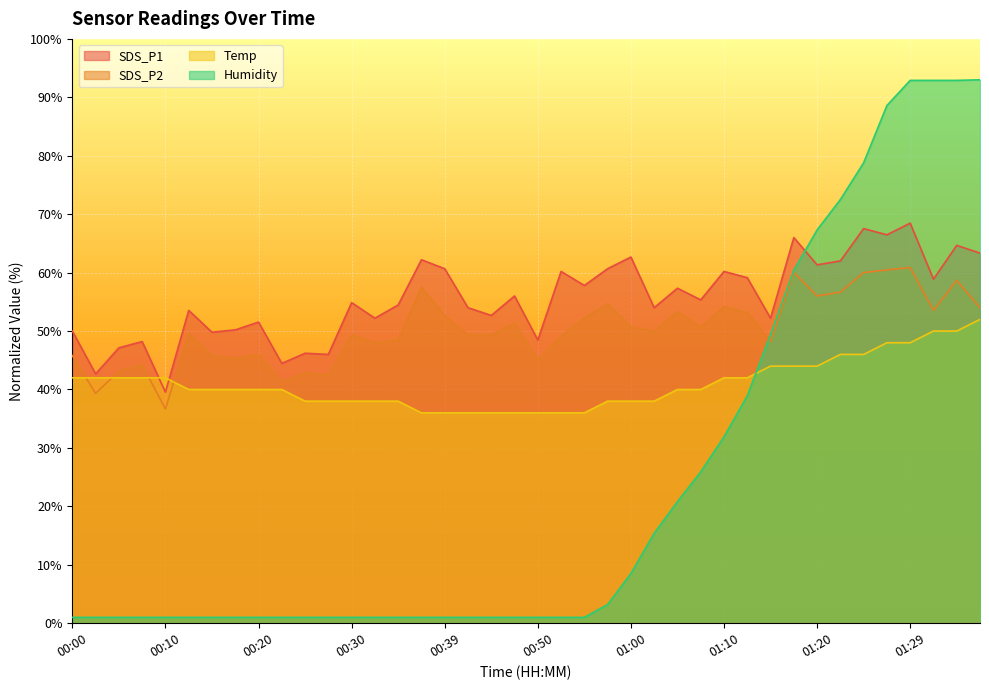

In SDS_P2, how many points are lower than both neighbors (excluding endpoints)?

12